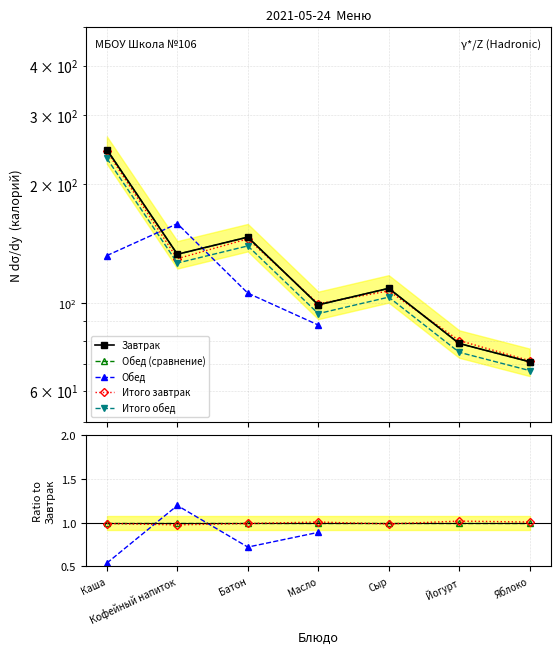

How many interior local peaks (higher than both neighbors) does the data have?

2